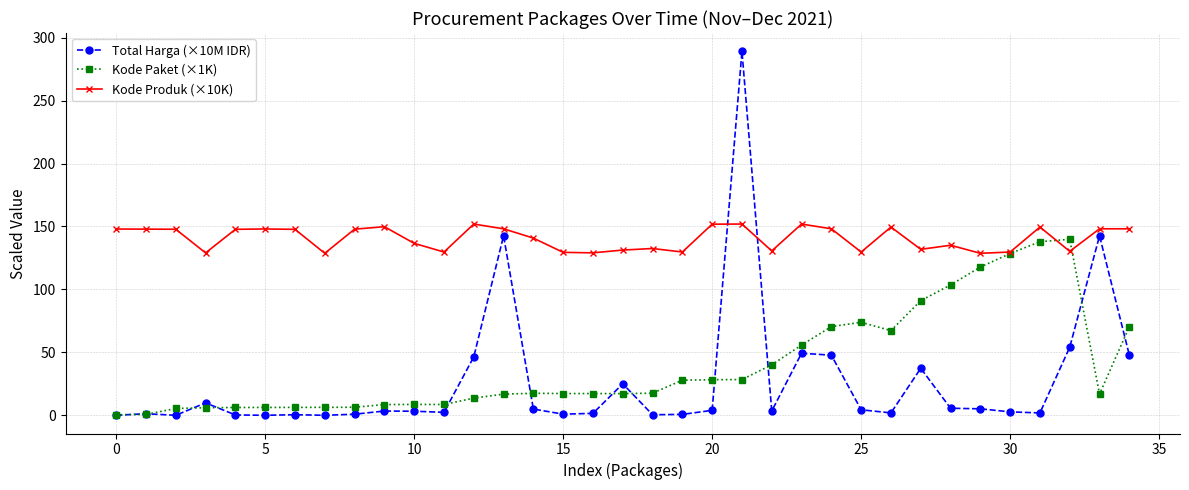

True or false: Kode Paket (×1K) has more than 2 points higher than both neighbors.

True